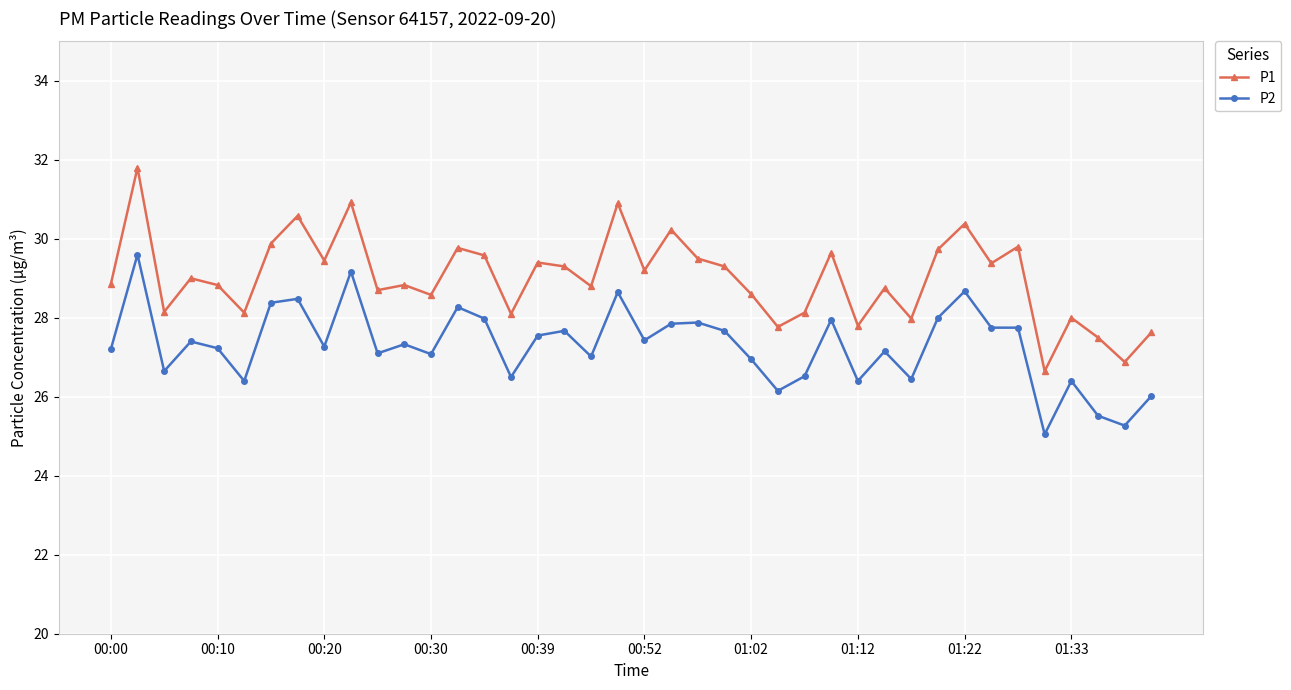

What is the difference between the second highest and minimum values in the P2 series?

4.1